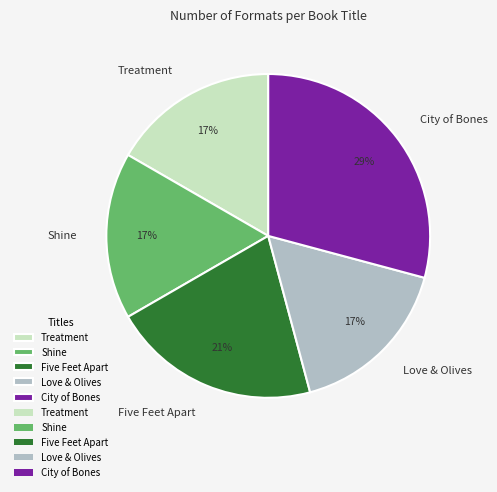

Which category has the biggest portion of the pie?

City of Bones